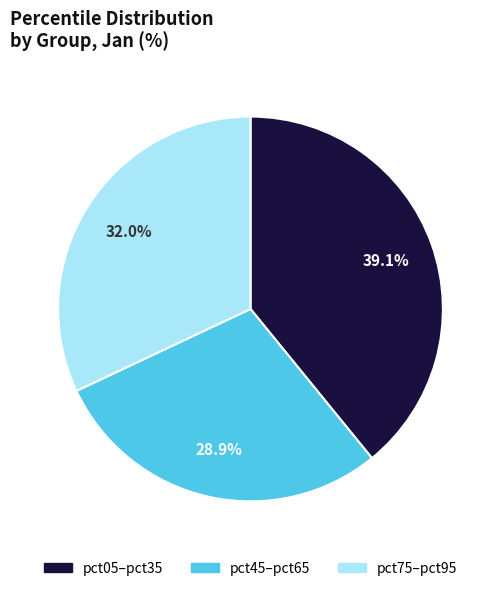

Does any single category account for the majority?

No